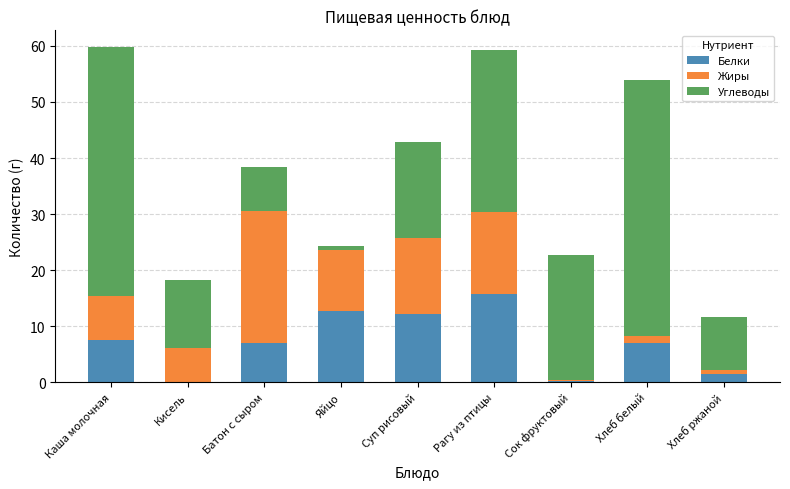

What is the total value across all series at Батон с сыром?

38.3